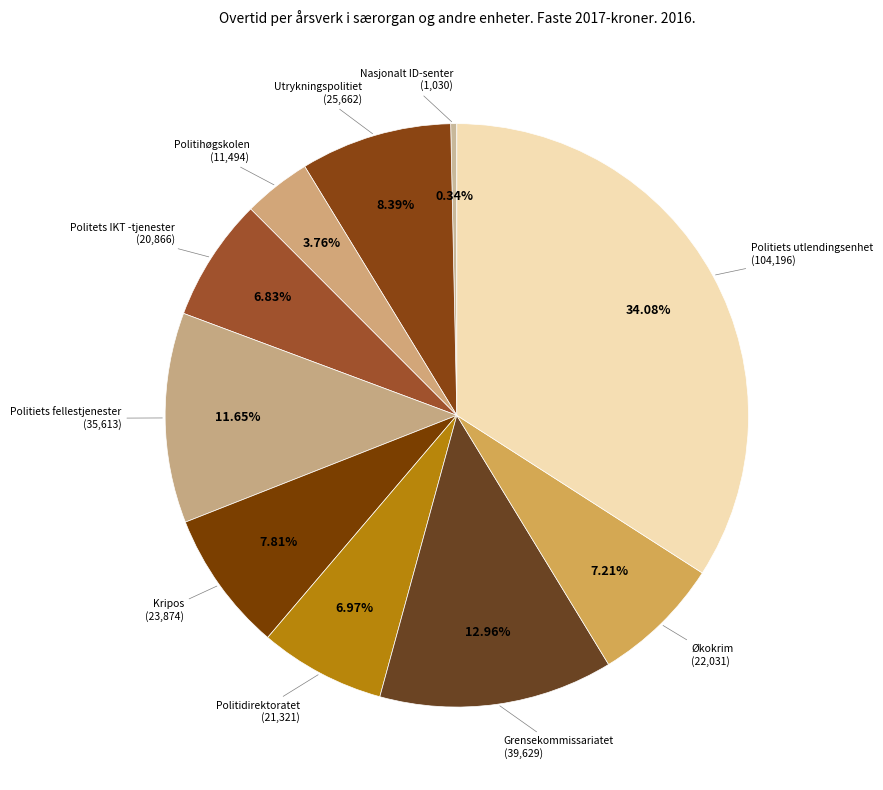

How many slices are in this pie chart?

10